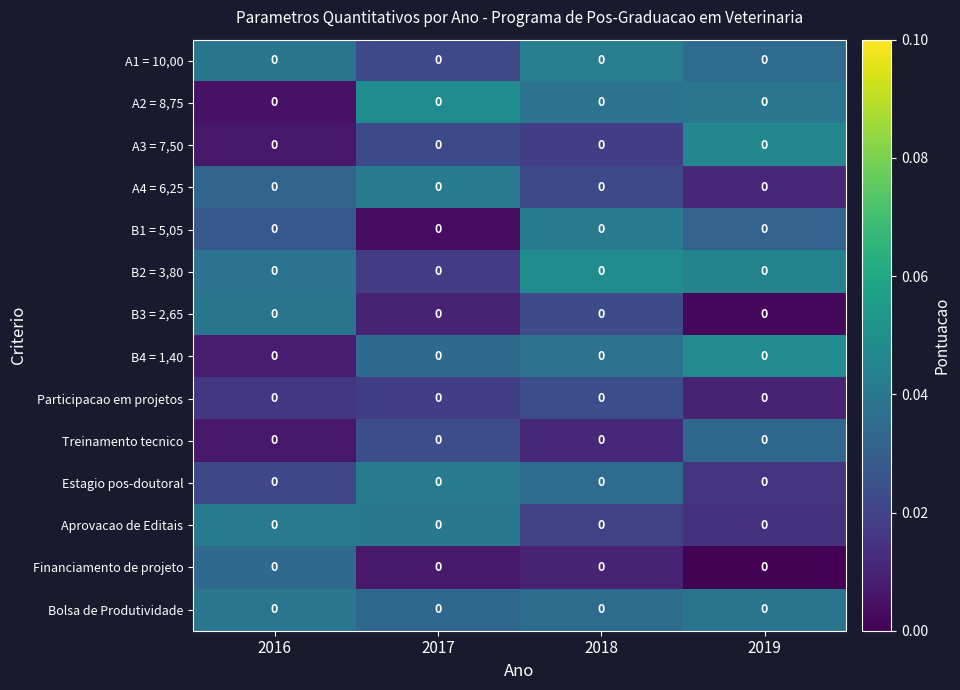

How many distinct data groups are displayed?

14